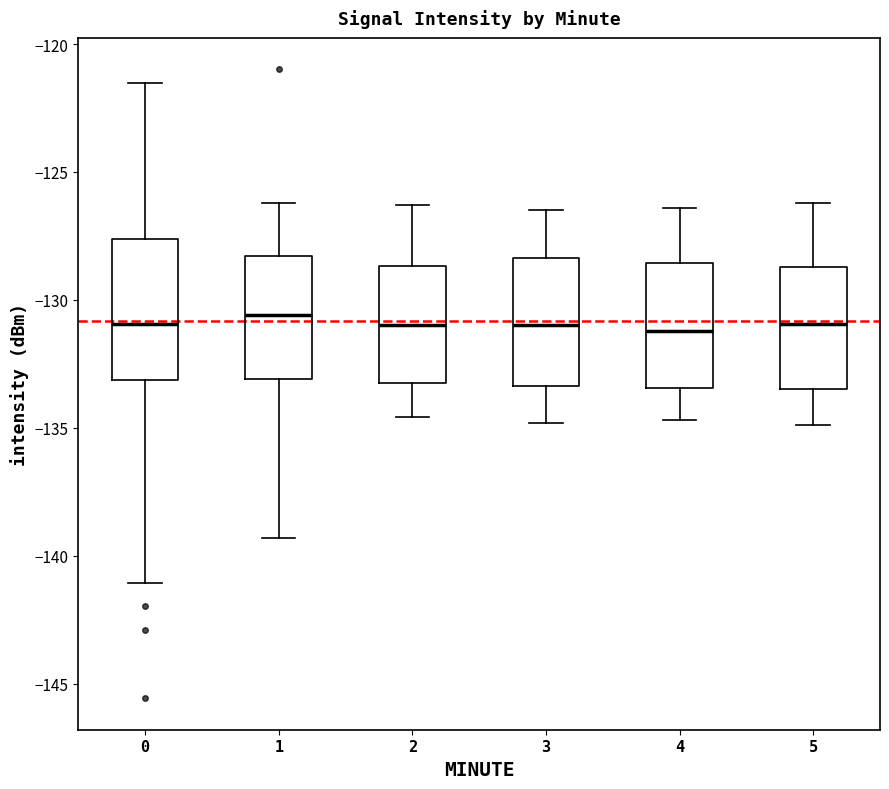

Which box is the tallest, from its lower edge to its upper edge?

0